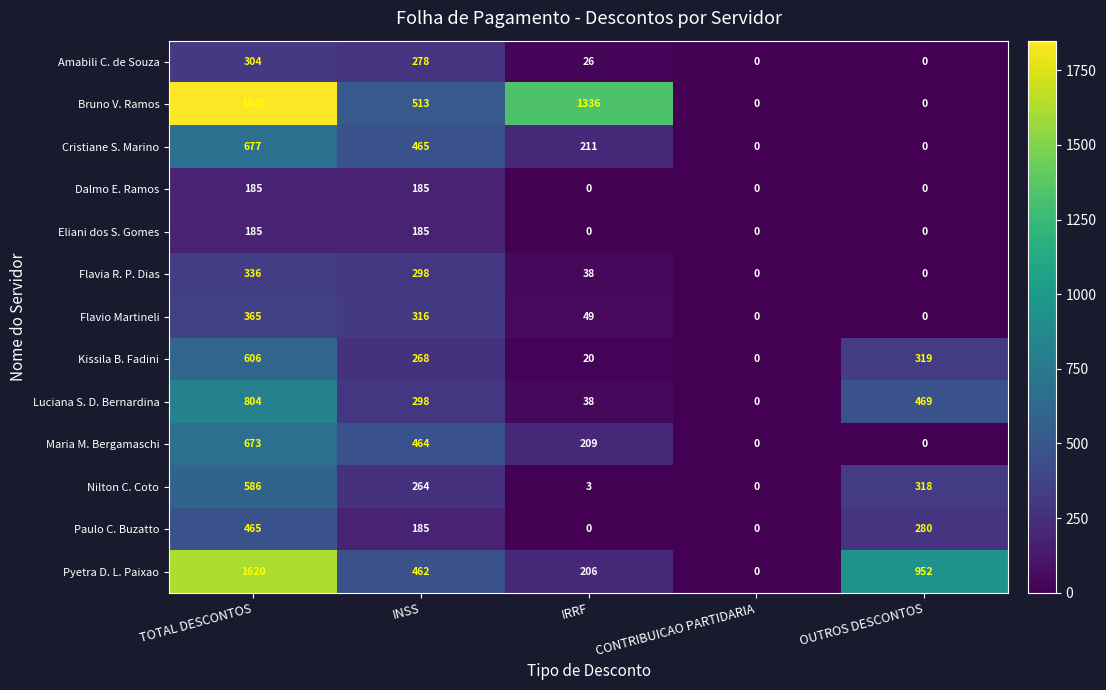

What is the sum of all Luciana S. D. Bernardina values?

1609